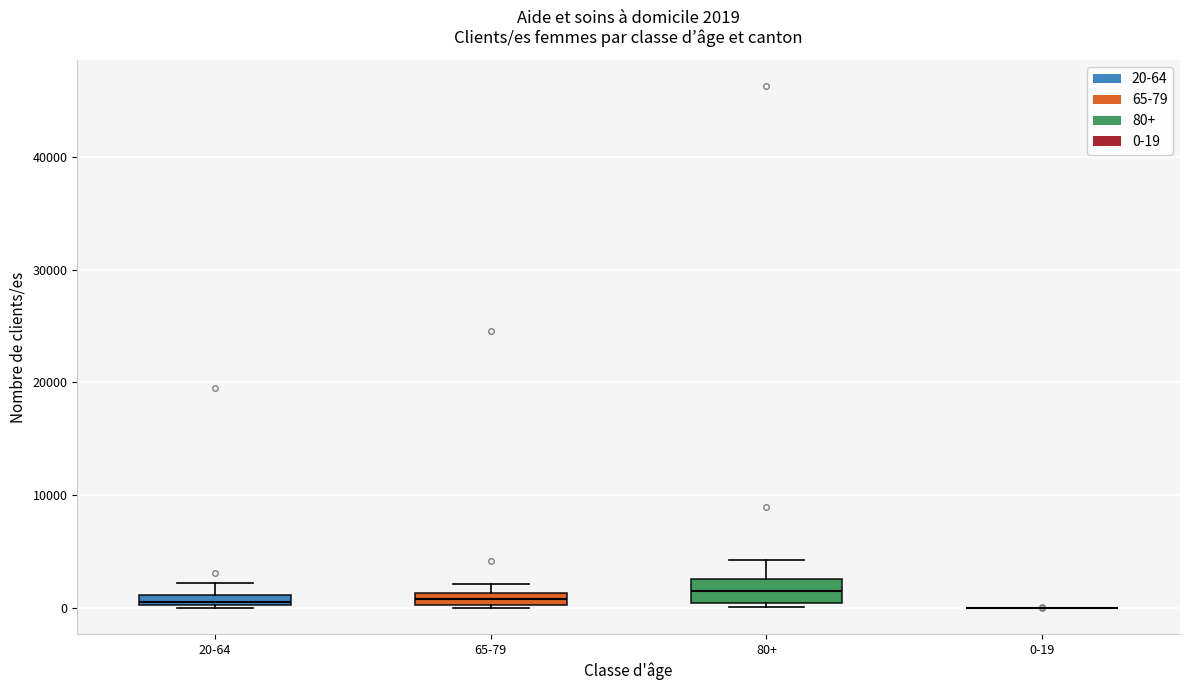

Comparing the boxes themselves (not the whiskers), which one is the tallest?

80+